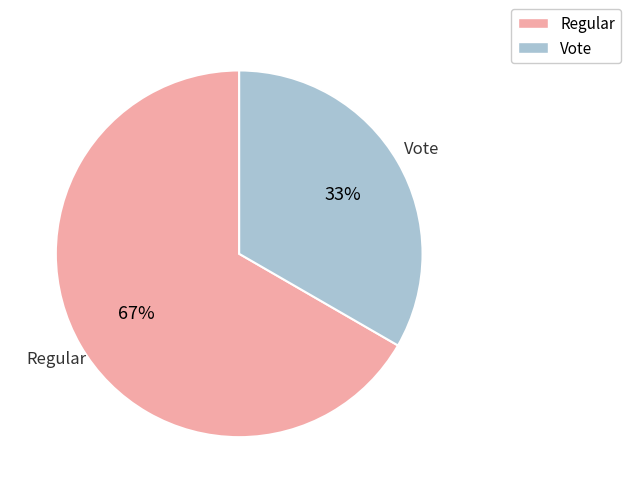

Which category has the biggest portion of the pie?

Regular